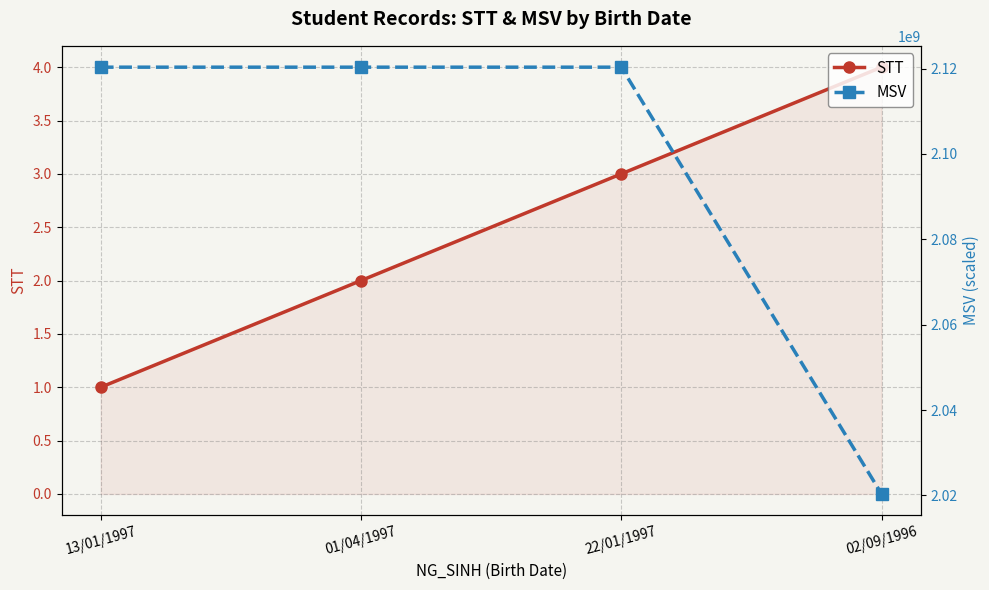

Which series has the largest range (max minus min)?

MSV